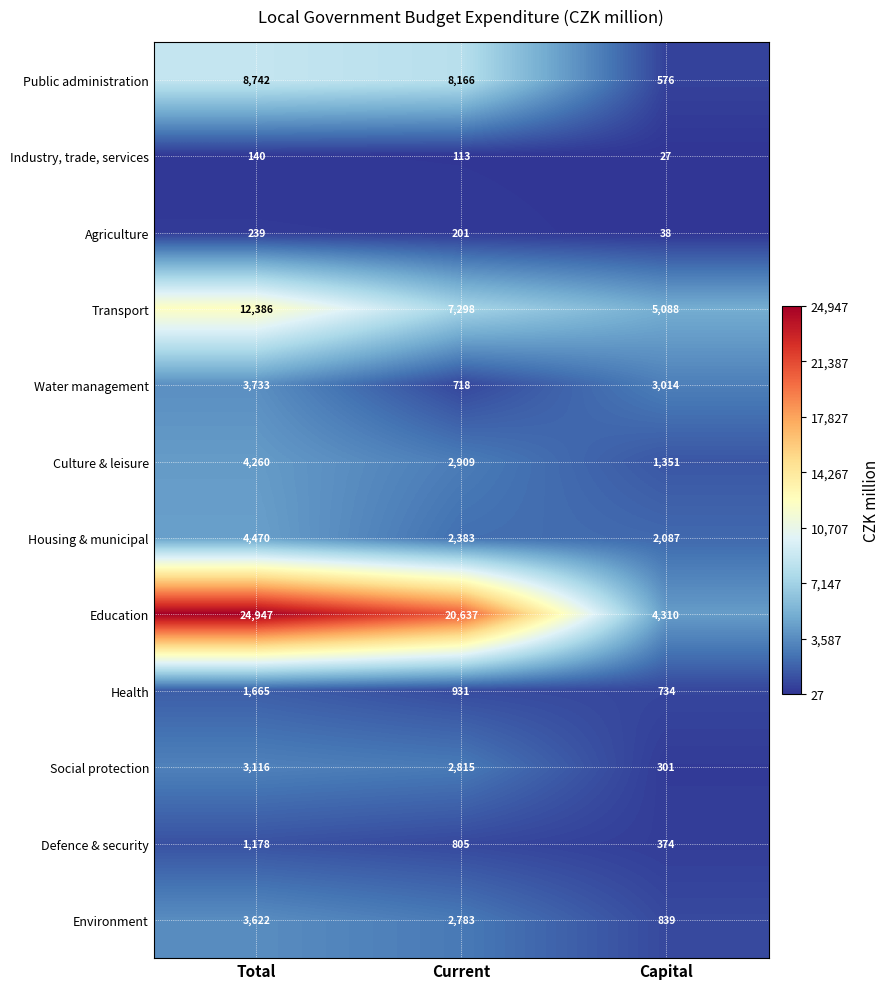

List the series in order of their peak value, lowest first.

Industry, trade, services, Agriculture, Defence & security, Health, Social protection, Environment, Water management, Culture & leisure, Housing & municipal, Public administration, Transport, Education